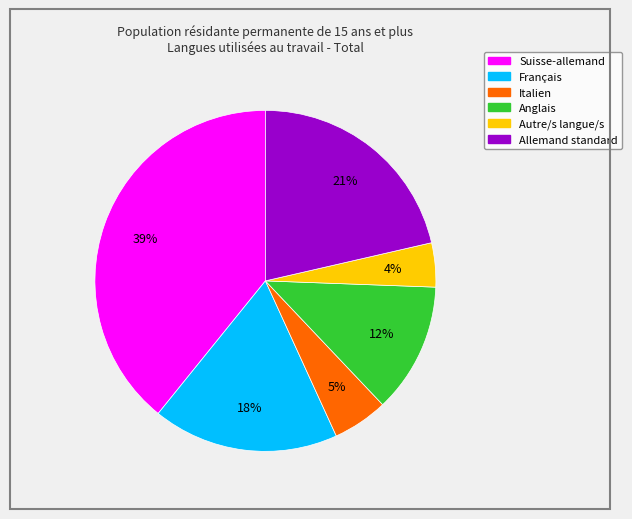

How many slices are in this pie chart?

6